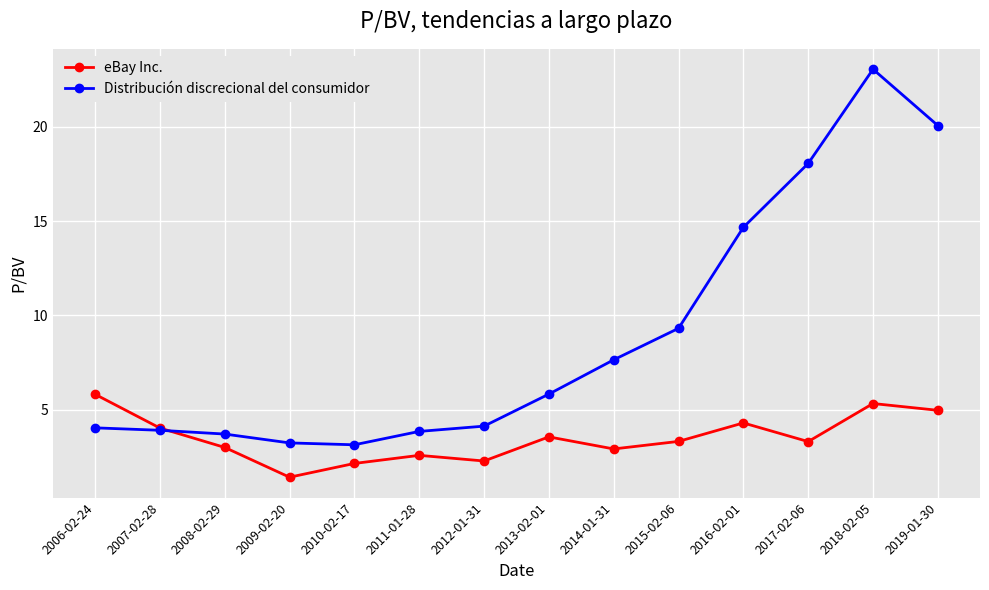

In Distribución discrecional del consumidor, how many points are lower than both neighbors (excluding endpoints)?

1